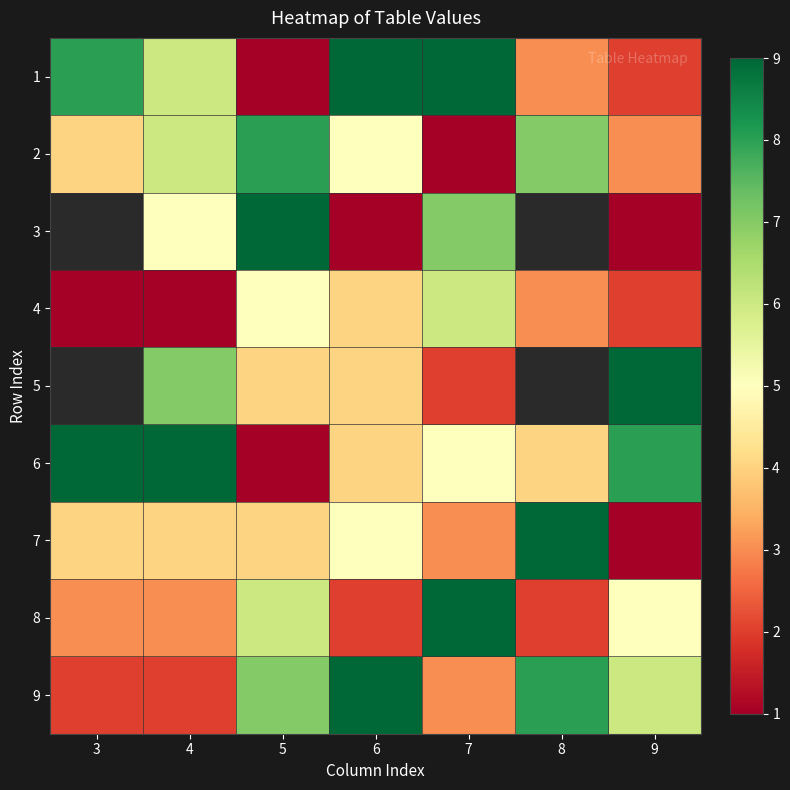

What is the spread (max minus min) of values at 4?

8.0